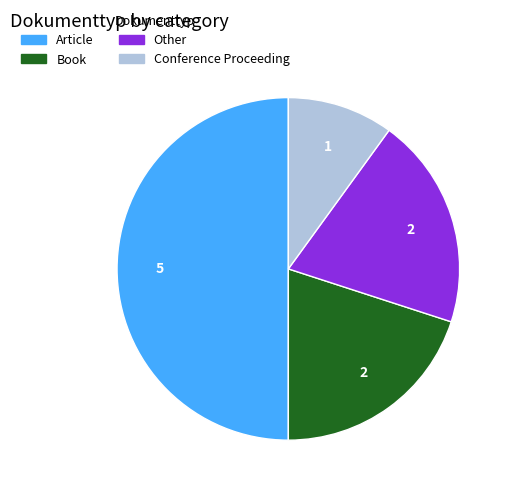

Approximately how many times larger is the value at Conference Proceeding compared to Other?

0.5